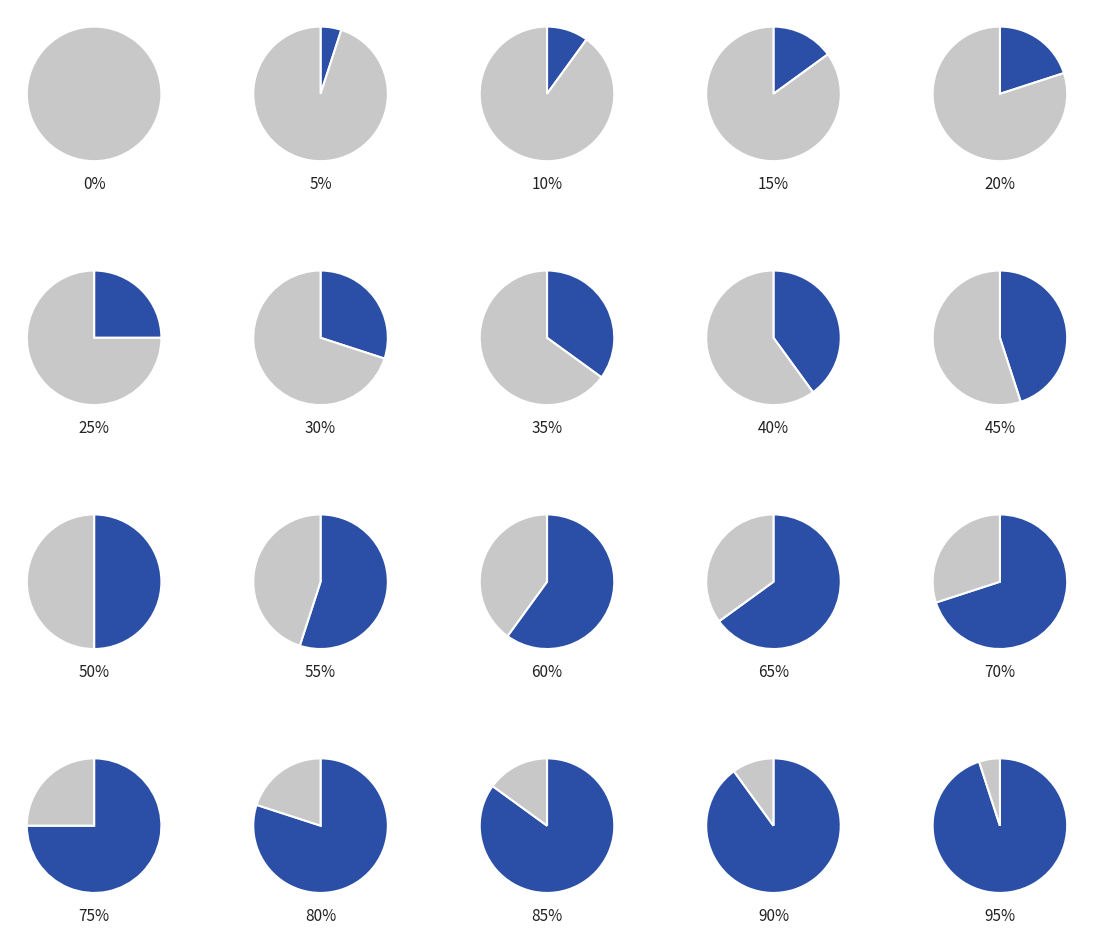

What is the ratio of the value at 28 to the value at 28?

1.0